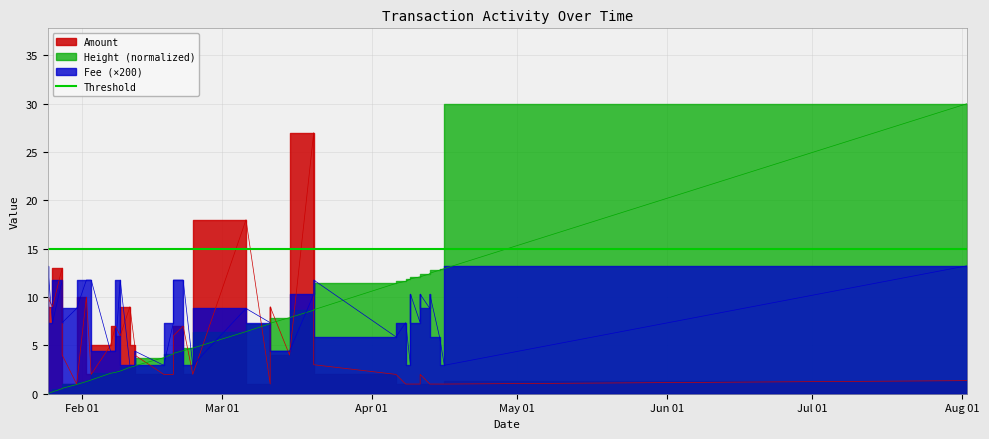

Count the number of categories in the chart.

35